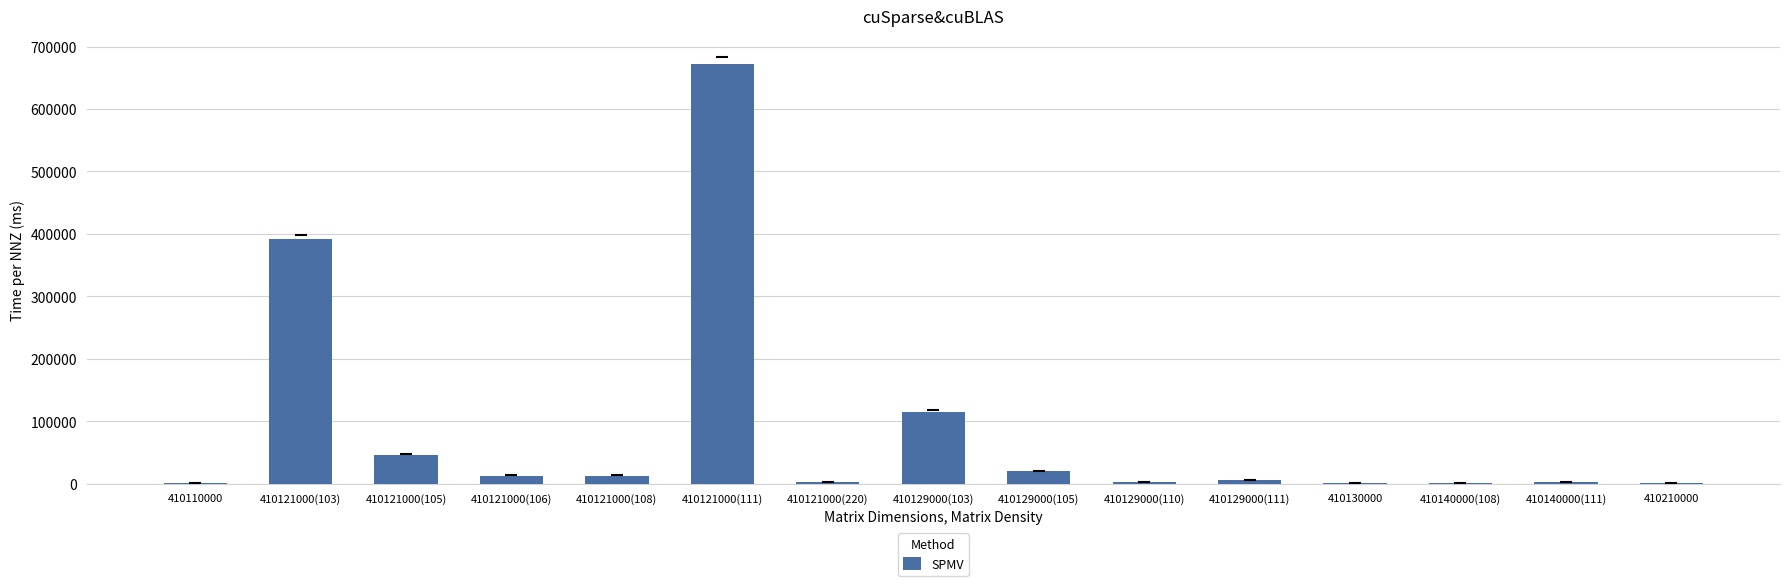

The value at 410121000(111) is 398539. True or false?

False